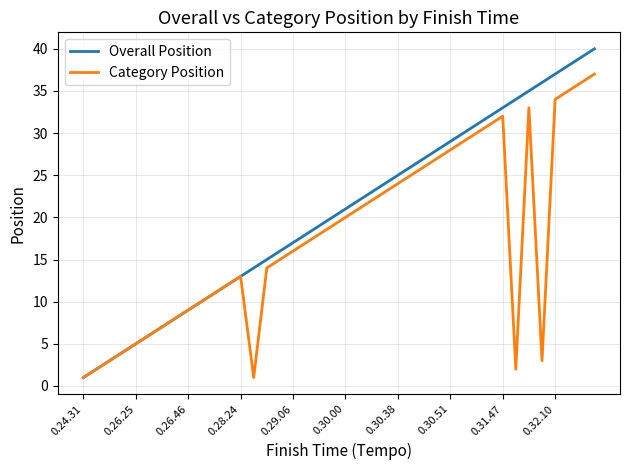

Rank the series by their average value, from lowest to highest.

Category Position, Overall Position